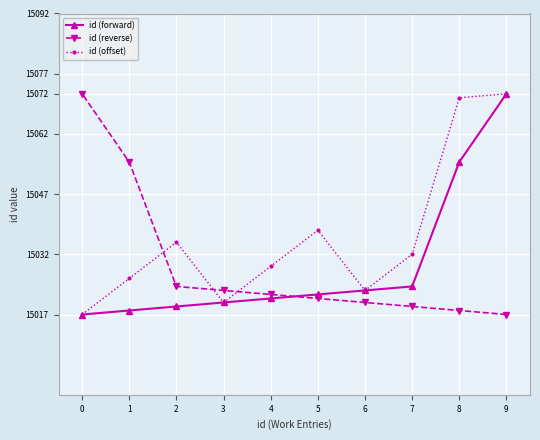

What is the maximum value for id (reverse)?

15072